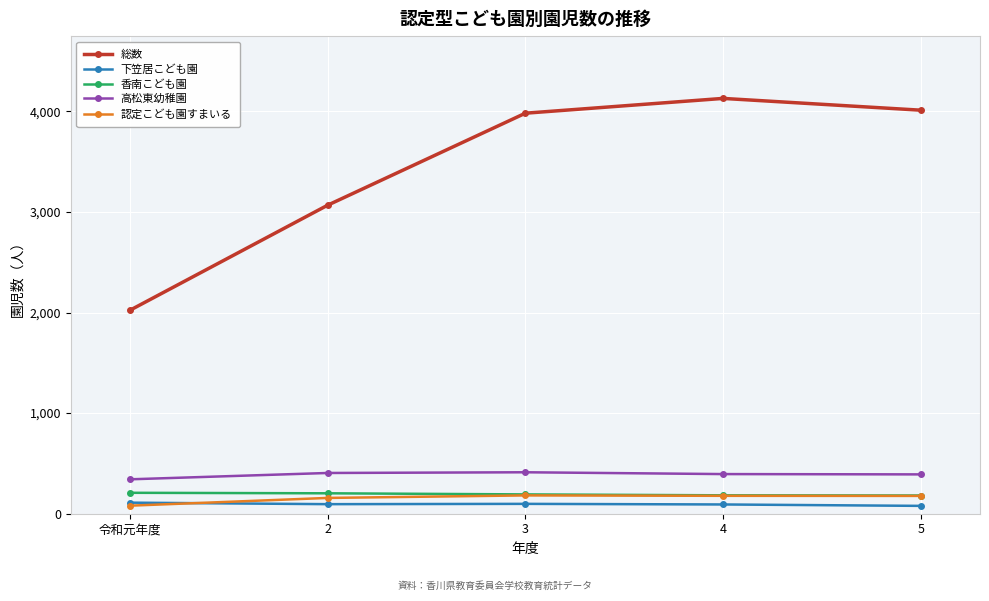

Where does the 認定こども園すまいる series first go above 177?

3